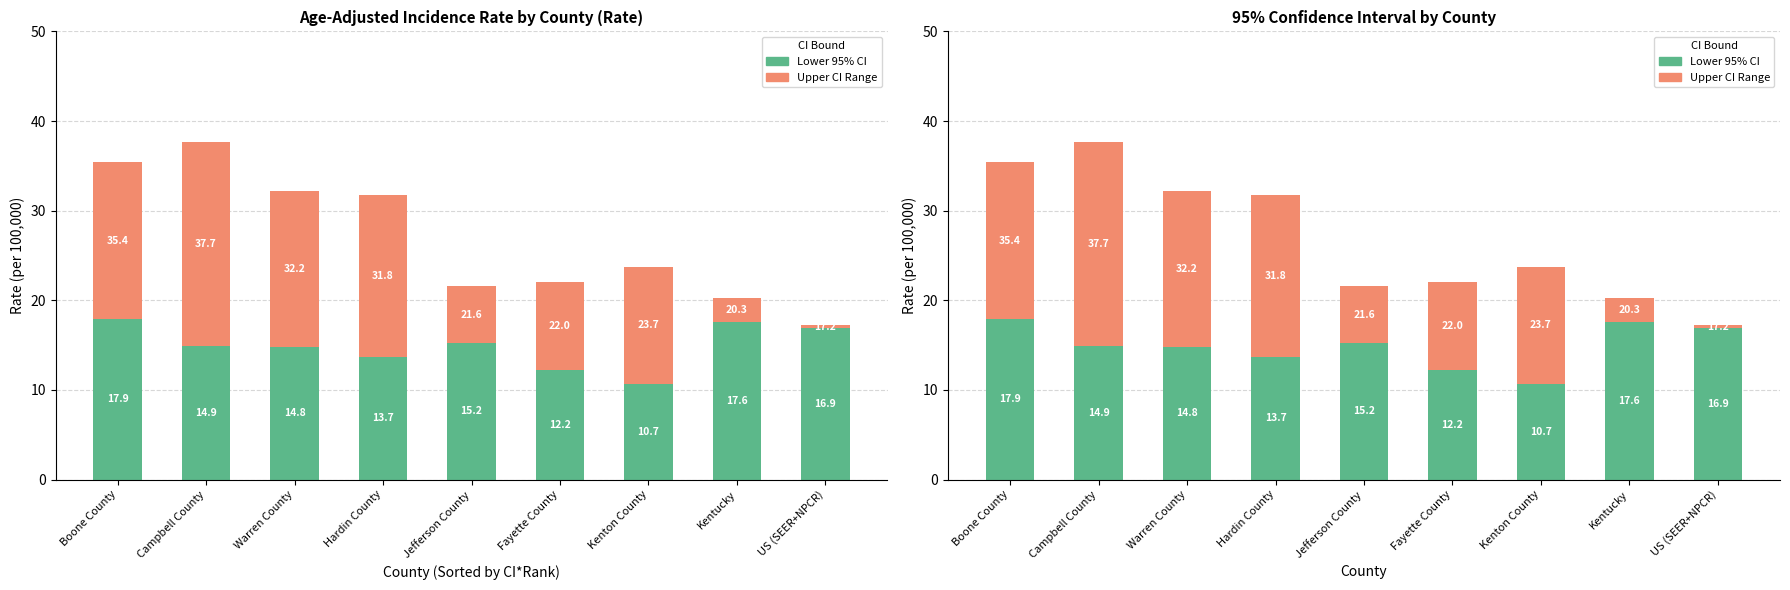

What position from the right is US (SEER+NPCR)?

1